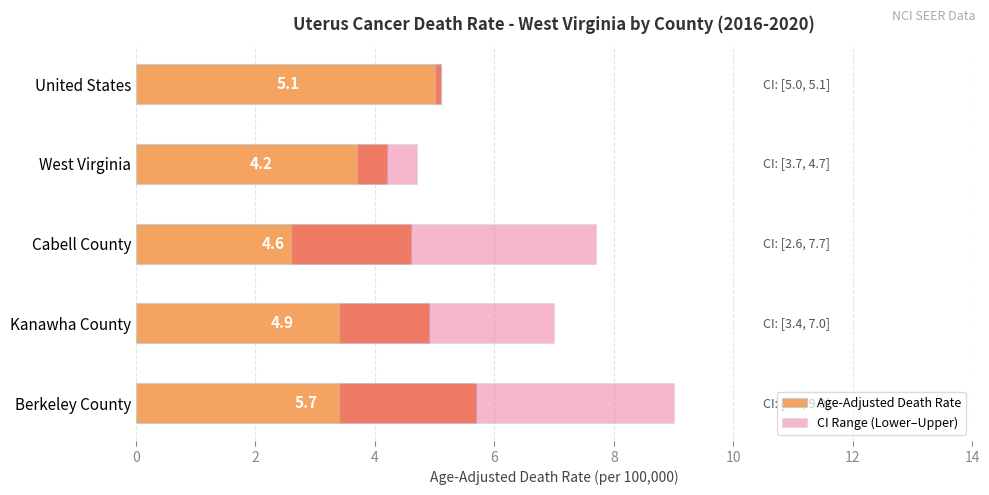

What is the minimum value for Age-Adjusted Death Rate?

4.2